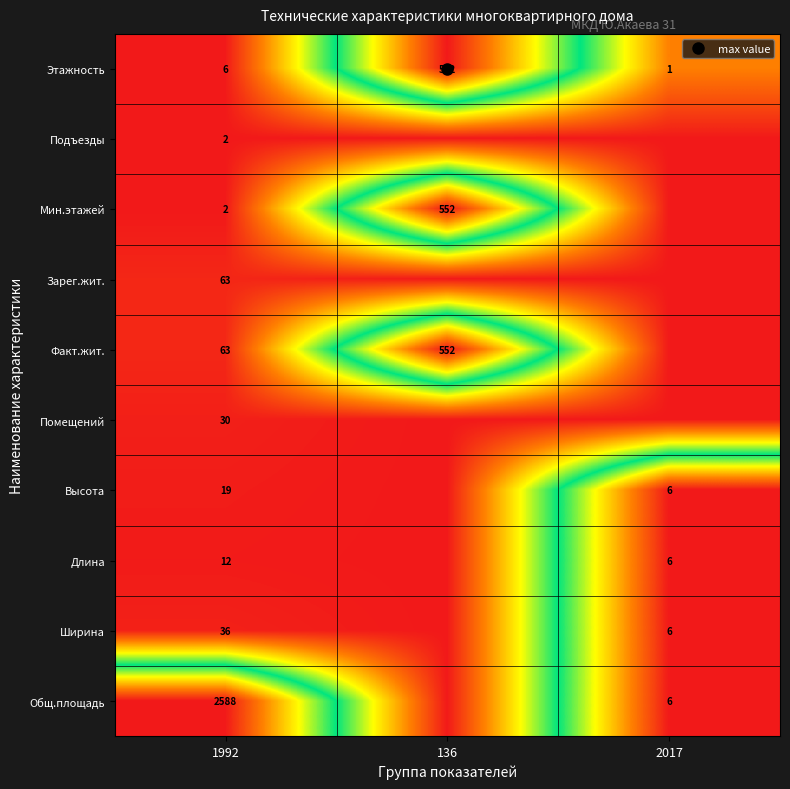

How many distinct data groups are displayed?

10